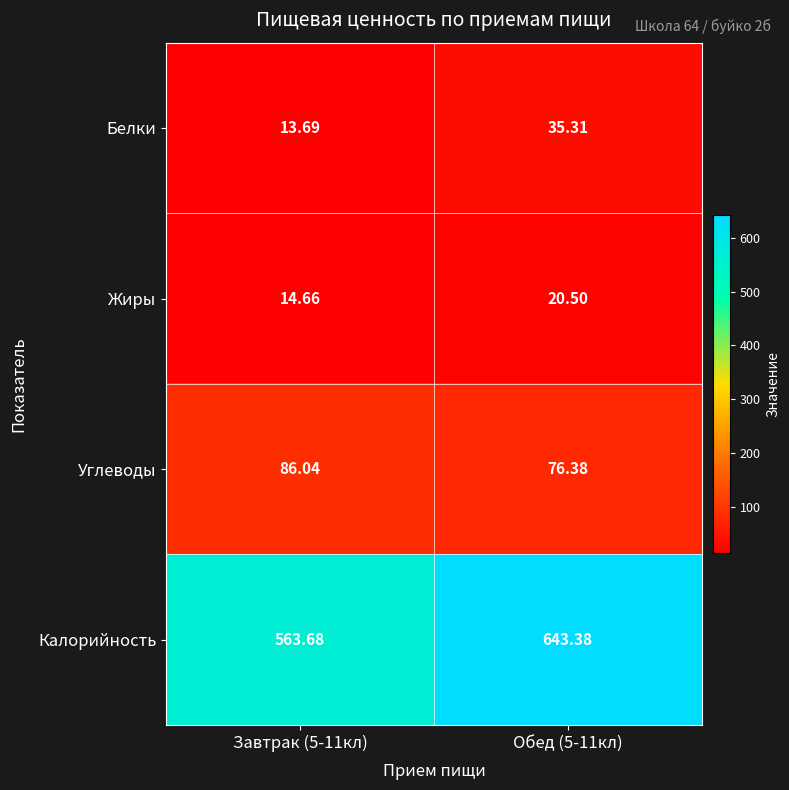

At Завтрак (5-11кл), list the series in order from smallest to largest.

Белки, Жиры, Углеводы, Калорийность